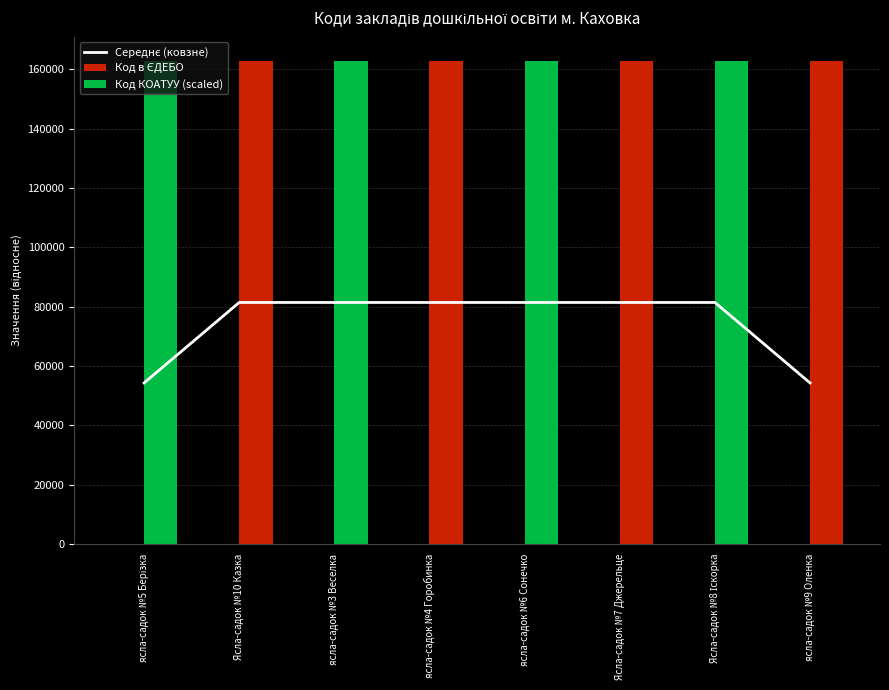

List the labels in order of value, smallest first.

ясла-садок №5 Берізка, ясла-садок №9 Оленка, ясла-садок №4 Горобинка, ясла-садок №3 Веселка, ясла-садок №6 Сонечко, Ясла-садок №10 Казка, Ясла-садок №7 Джерельце, Ясла-садок №8 Іскорка